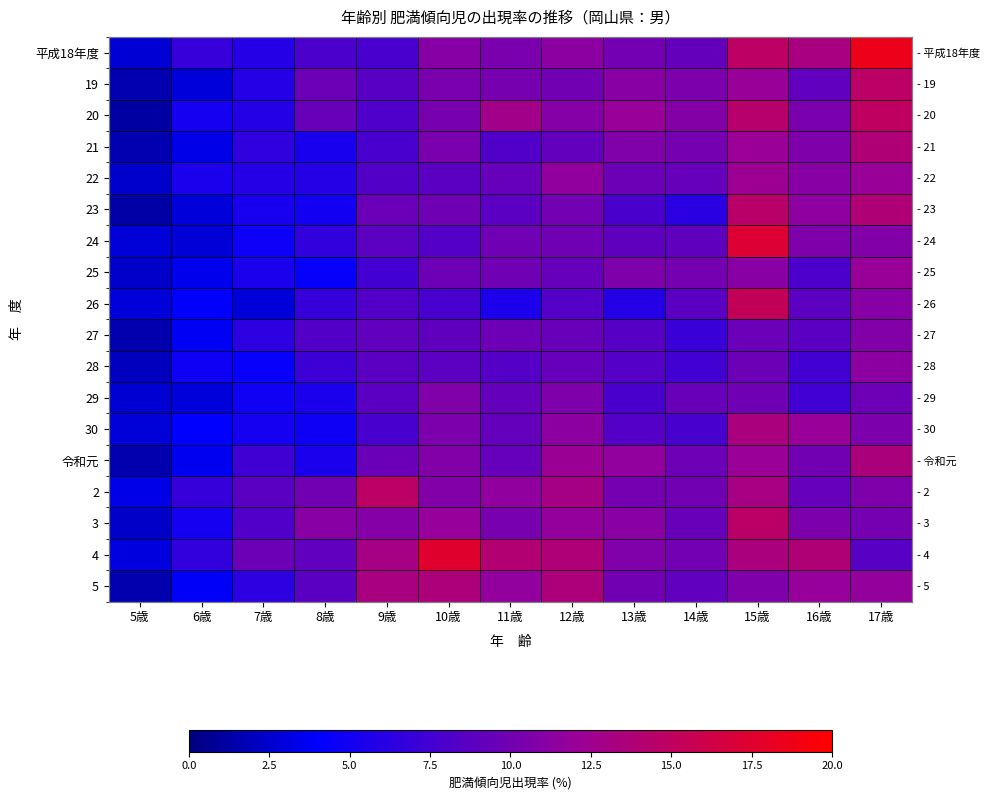

What is the highest value of the 26 series?

15.3